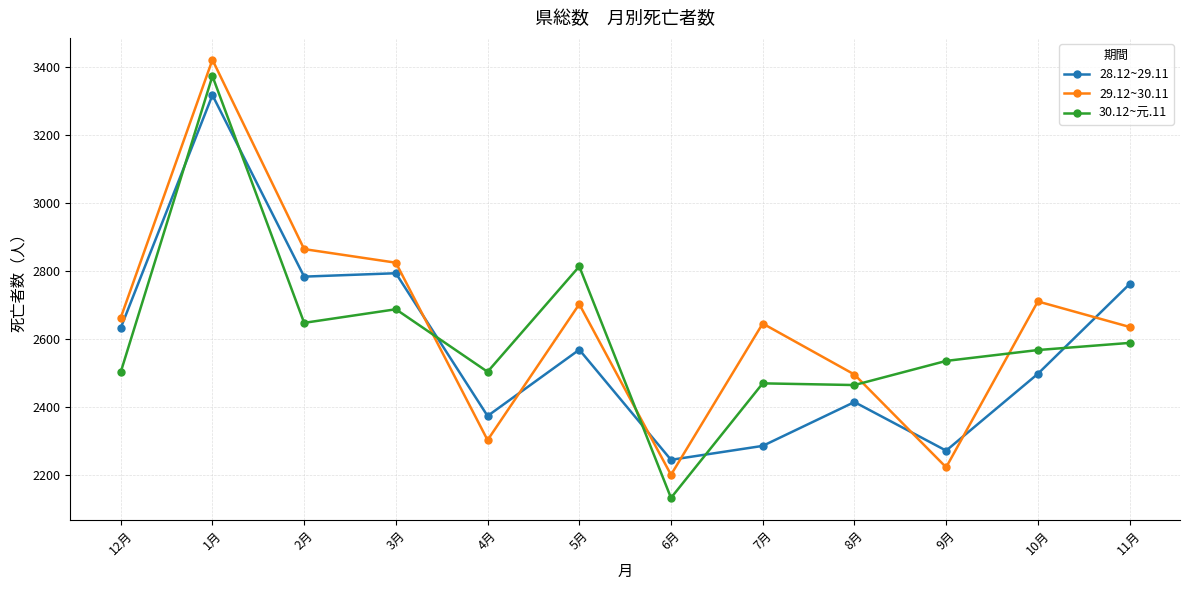

What value does the 30.12~元.11 series have at 4月, to the nearest 50?

2500